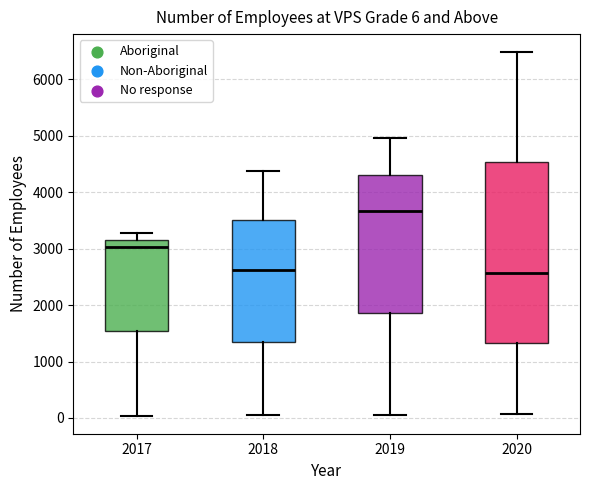

Comparing the boxes themselves (not the whiskers), which one is the tallest?

2020